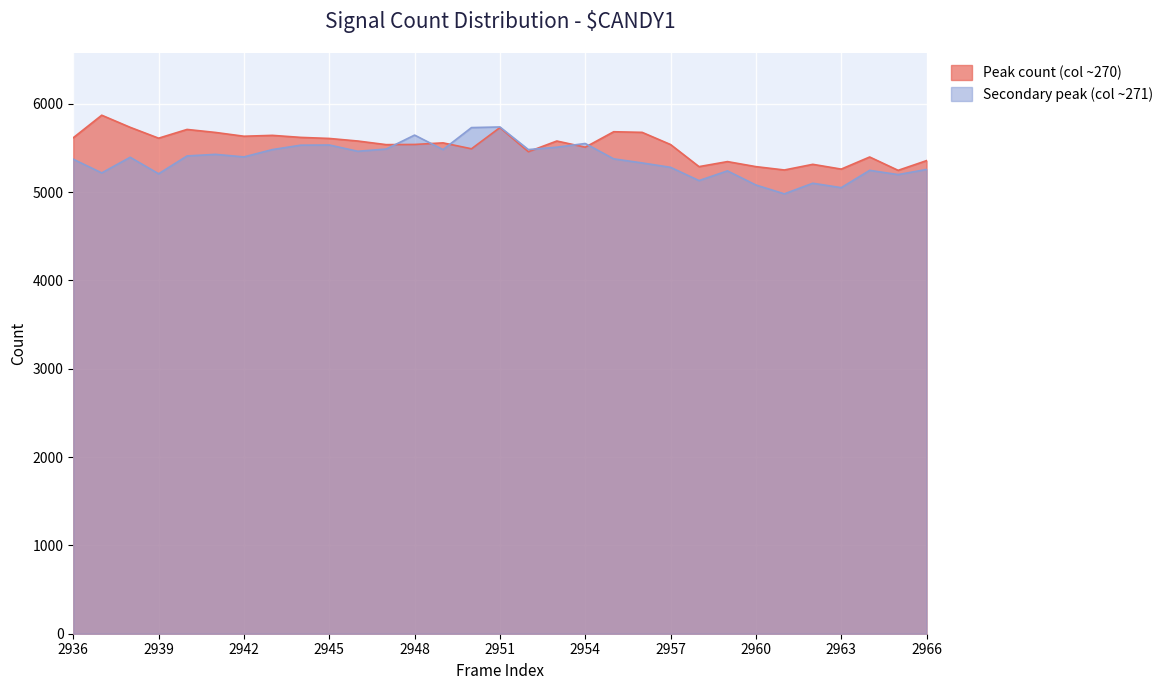

List the labels in order of Peak count (col ~270) value, smallest first.

2965, 2961, 2963, 2958, 2960, 2962, 2959, 2966, 2964, 2952, 2950, 2954, 2947, 2957, 2948, 2949, 2946, 2953, 2945, 2939, 2936, 2944, 2942, 2943, 2941, 2956, 2955, 2940, 2951, 2938, 2937